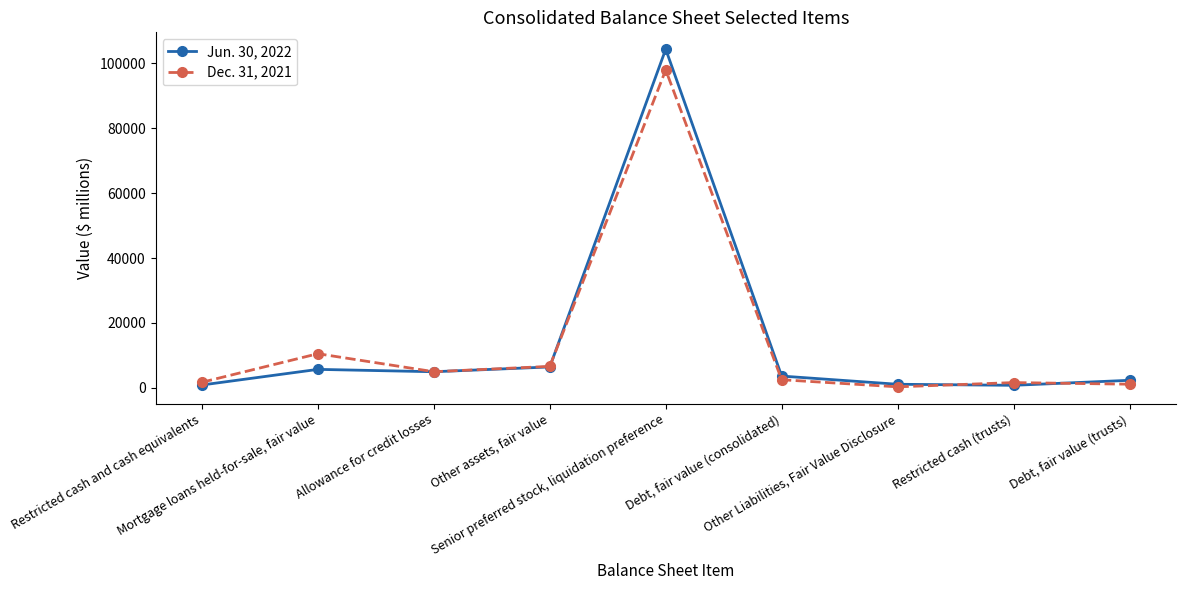

What are all the series names shown in the legend?

Jun. 30, 2022, Dec. 31, 2021